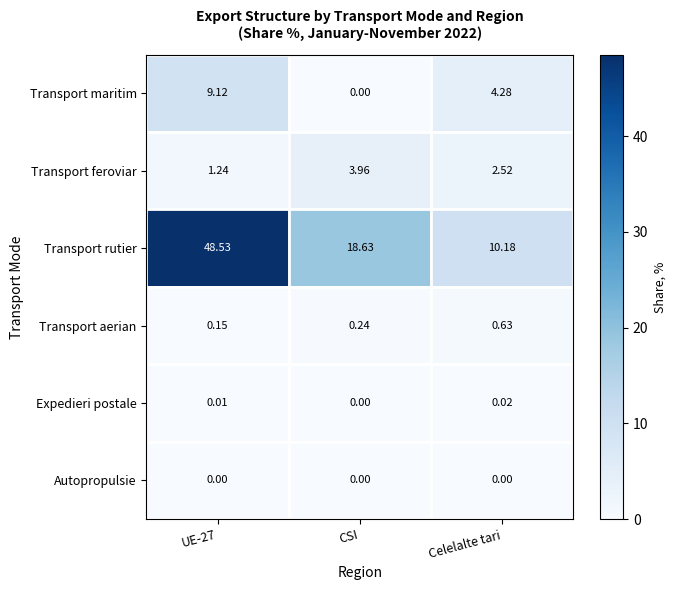

Between UE-27 and Celelalte tari, which series saw the biggest shift?

Transport rutier